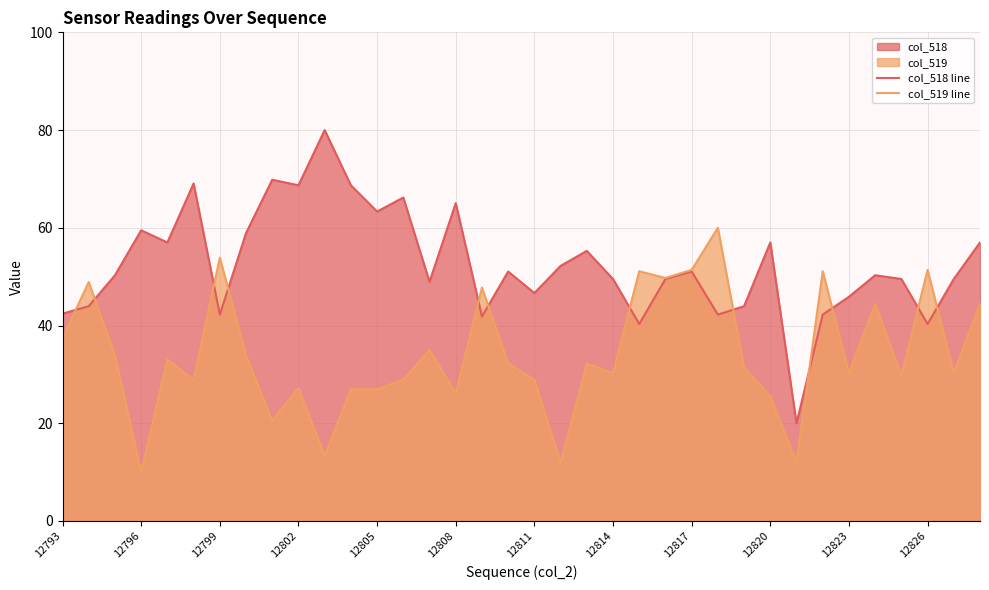

What is the smallest value displayed?

10.0